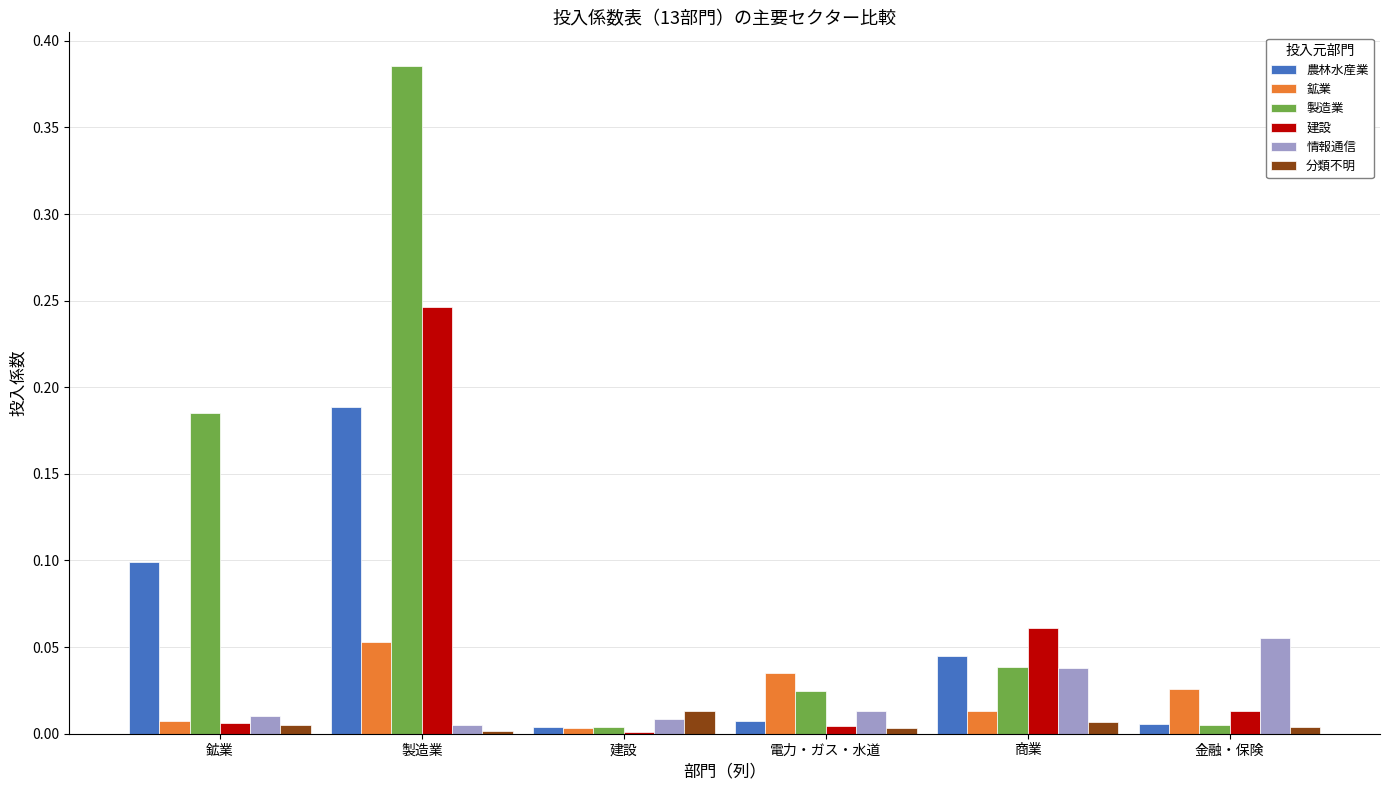

Is it true that 分類不明 equals 0.0 at 商業?

True